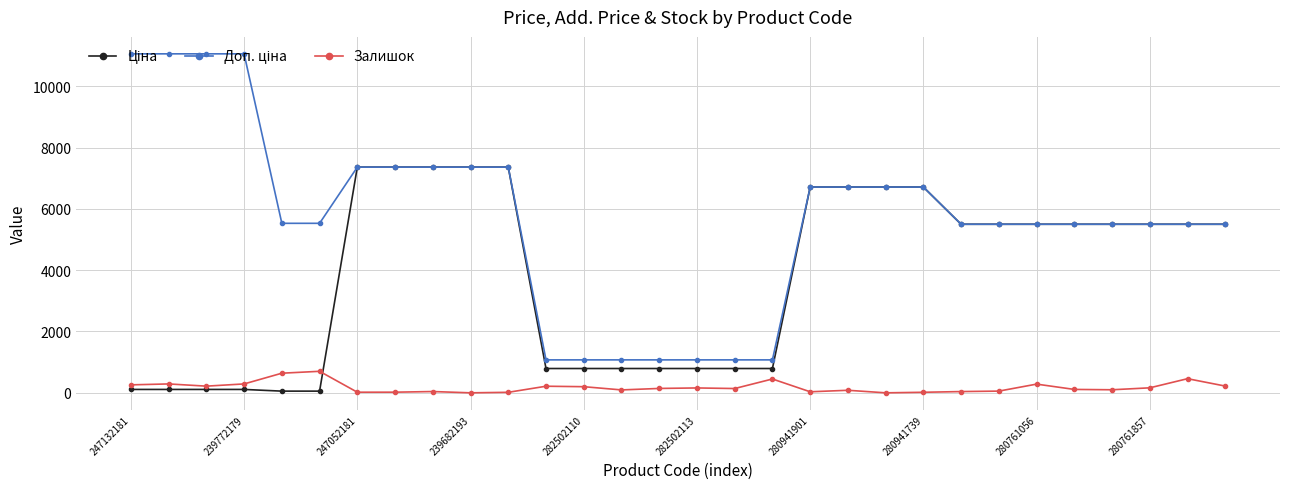

At how many categories does at least one series exceed 5952?

13